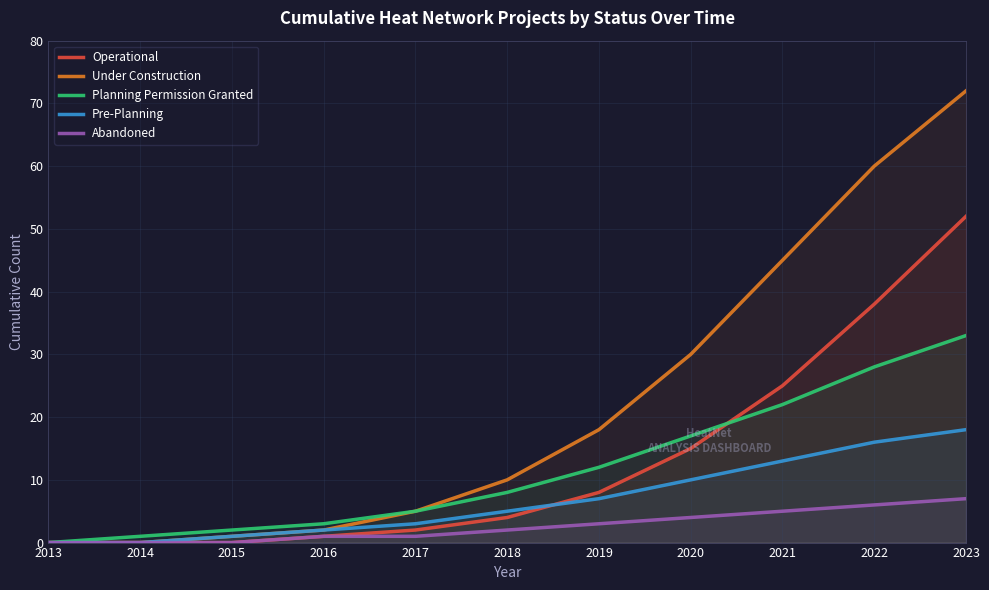

The value of Abandoned at 2019 is 4. True or false?

False